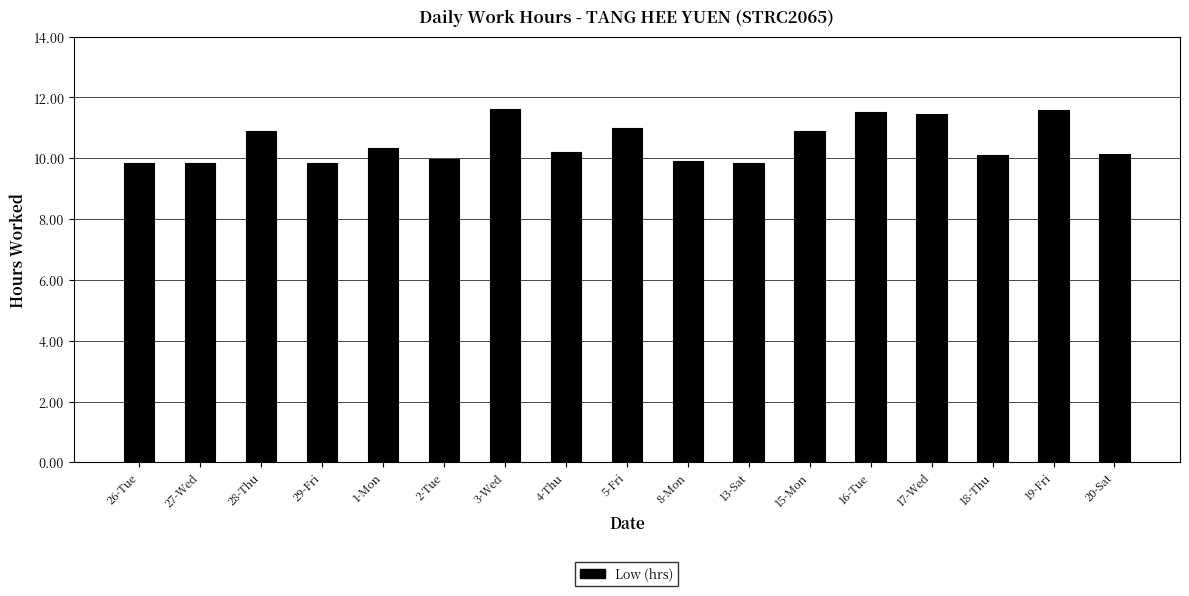

How many bars are there in total?

17